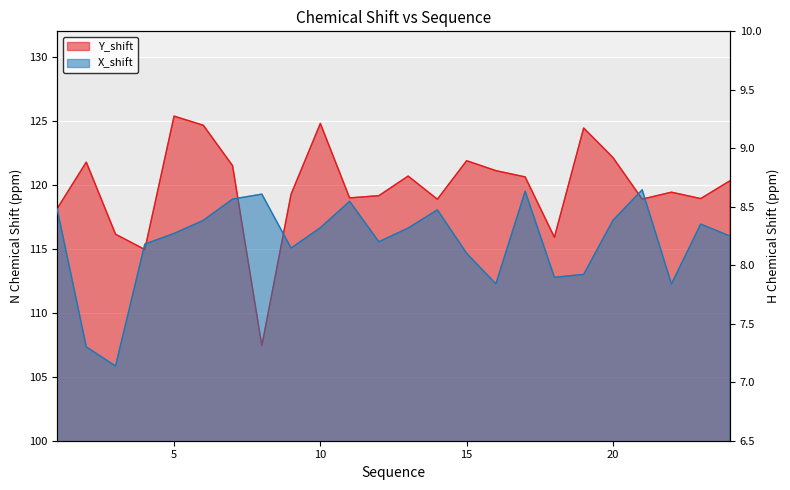

How many data points in Y_shift are above 120?

12